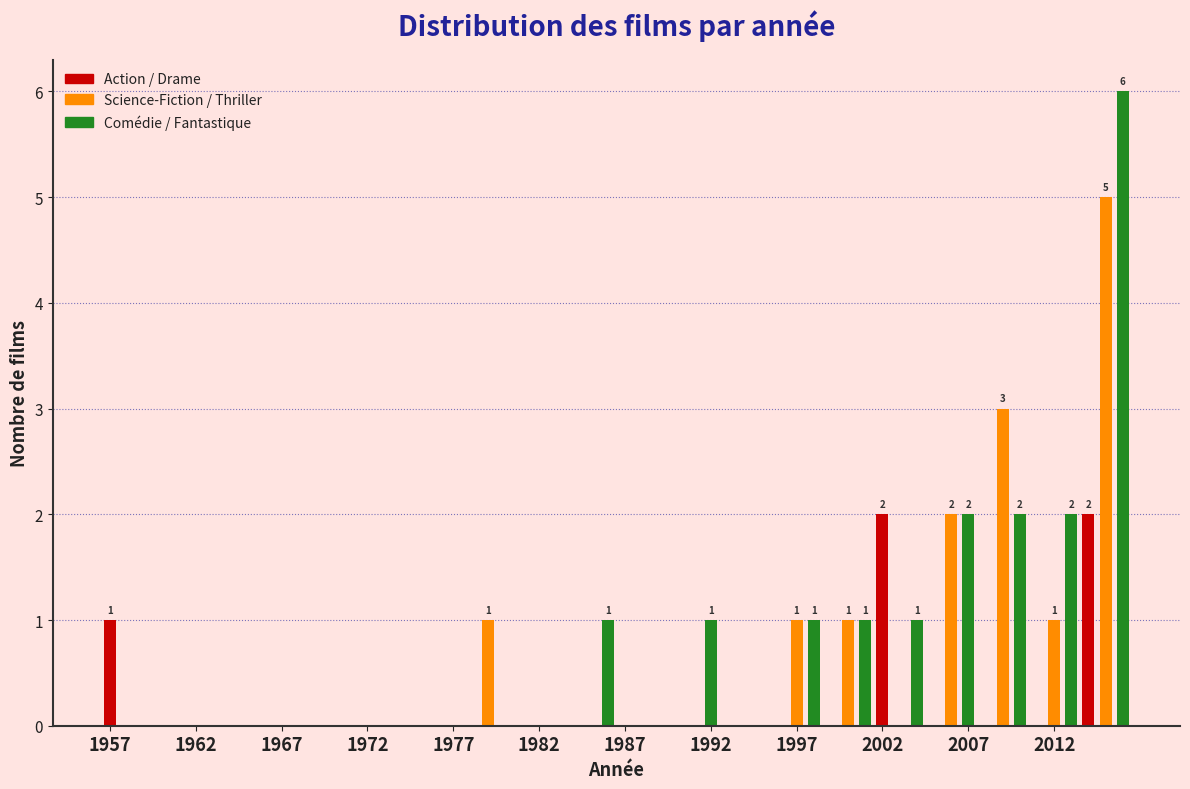

Around what value on the x-axis is the tallest bar? Give the approximate position of its centre, as read against the axis.

2016.0